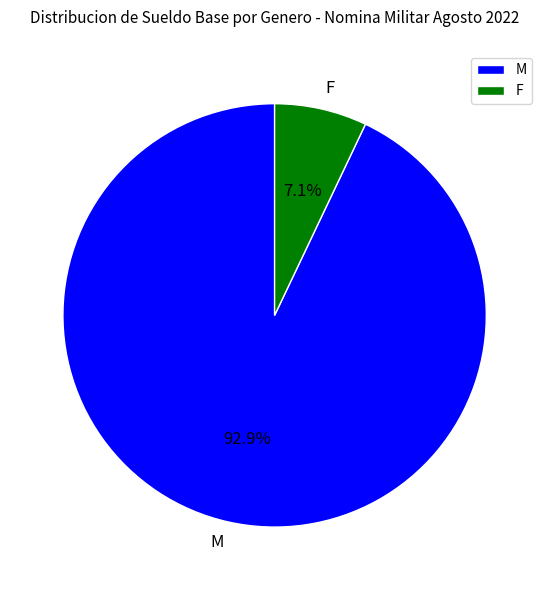

Count the number of slices in the pie.

2